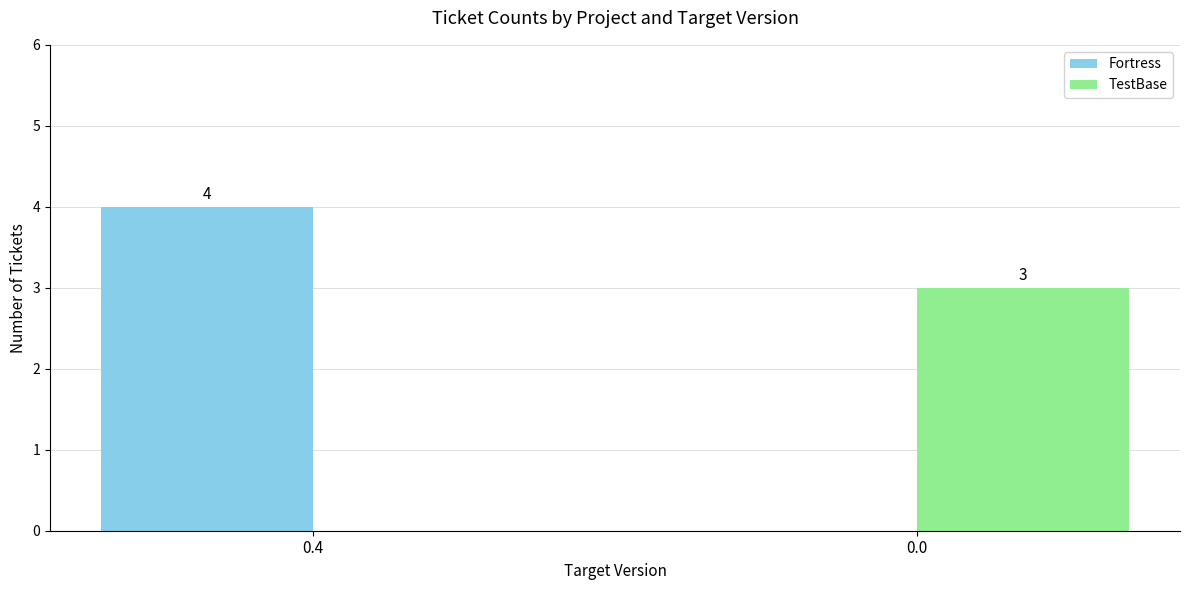

At which category is the sum across all series the highest?

0.4